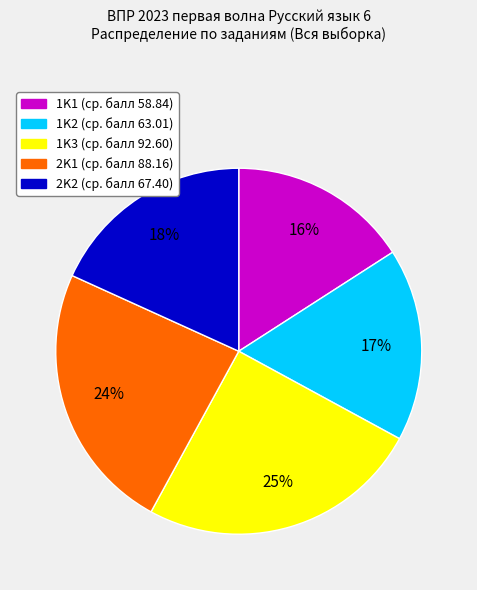

Rank the categories by value from highest to lowest.

1K3, 2K1, 2K2, 1K2, 1K1